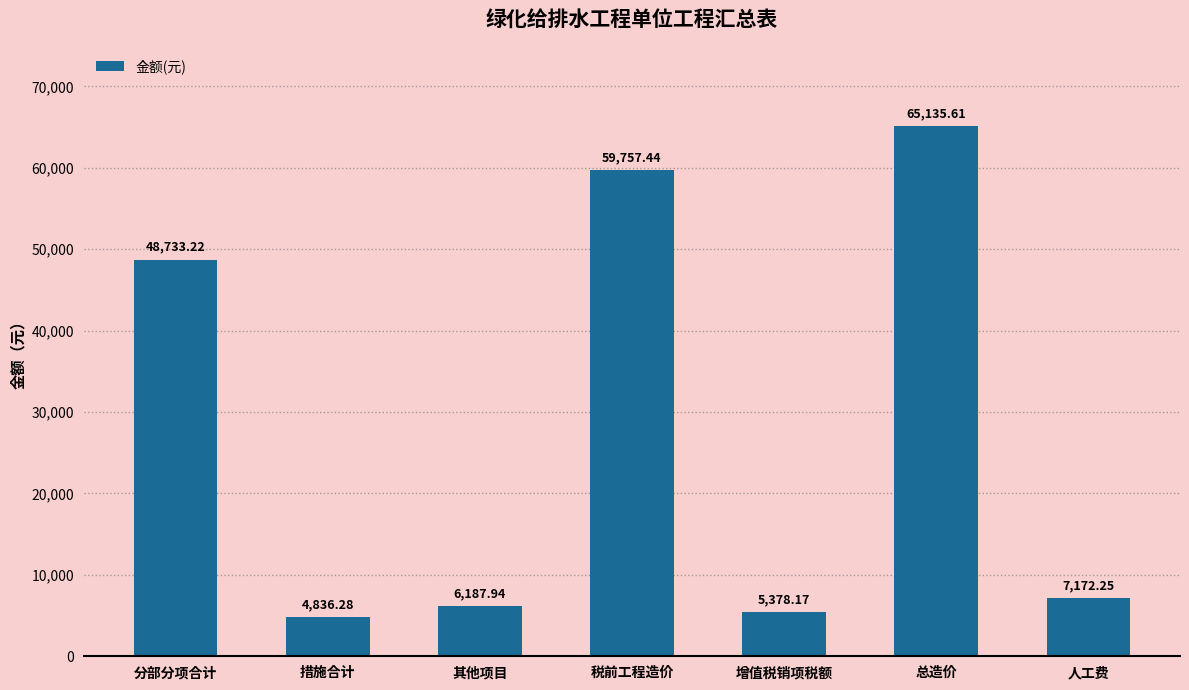

Rank the categories by value from highest to lowest.

总造价, 税前工程造价, 分部分项合计, 人工费, 其他项目, 增值税销项税额, 措施合计